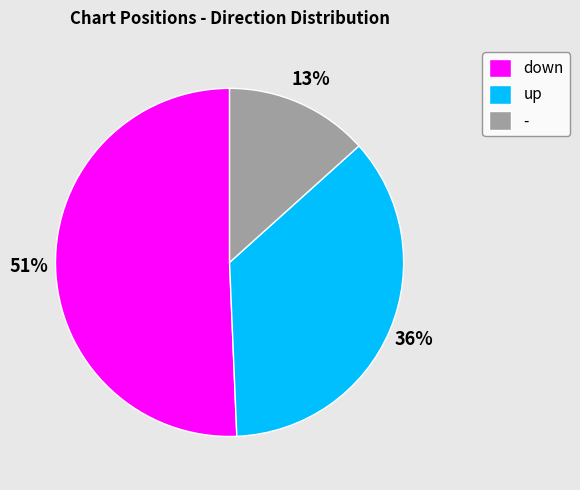

Which category has the biggest portion of the pie?

down